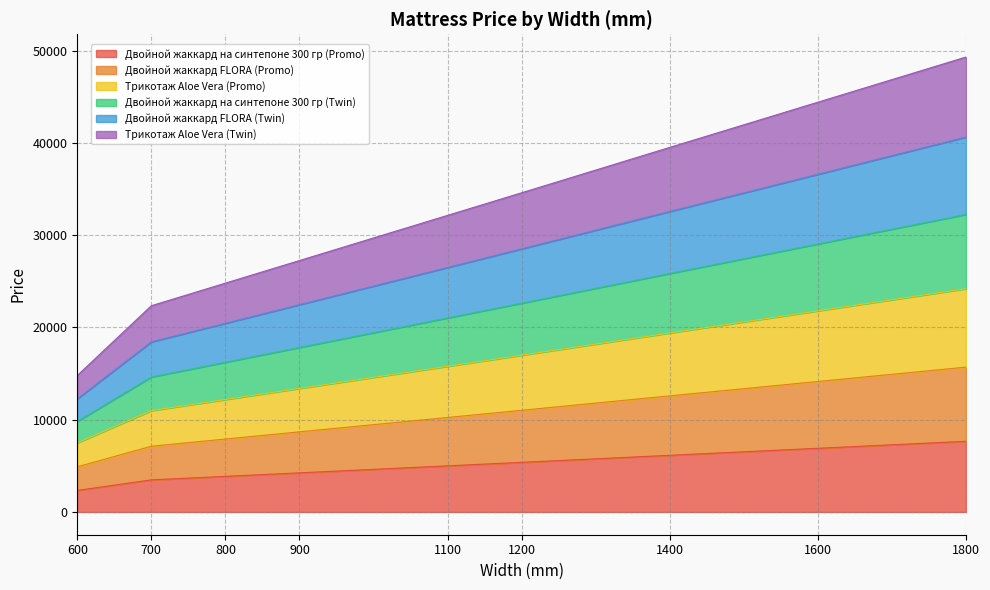

The Трикотаж Aloe Vera (Twin) series shows 9572 at 1100. True or false?

False